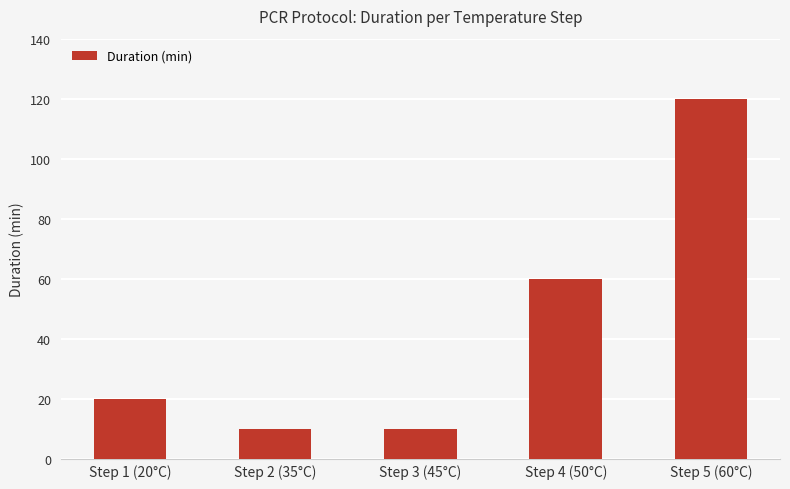

How many data points are less than 20?

2